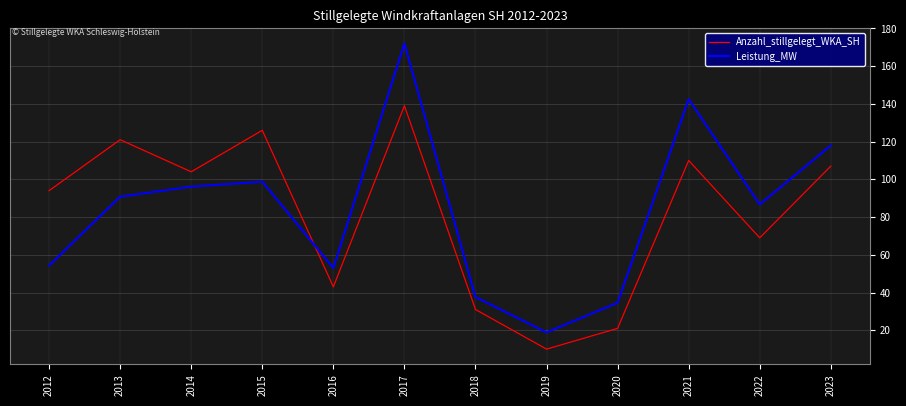

What is the average value of the Leistung_MW series?

83.6